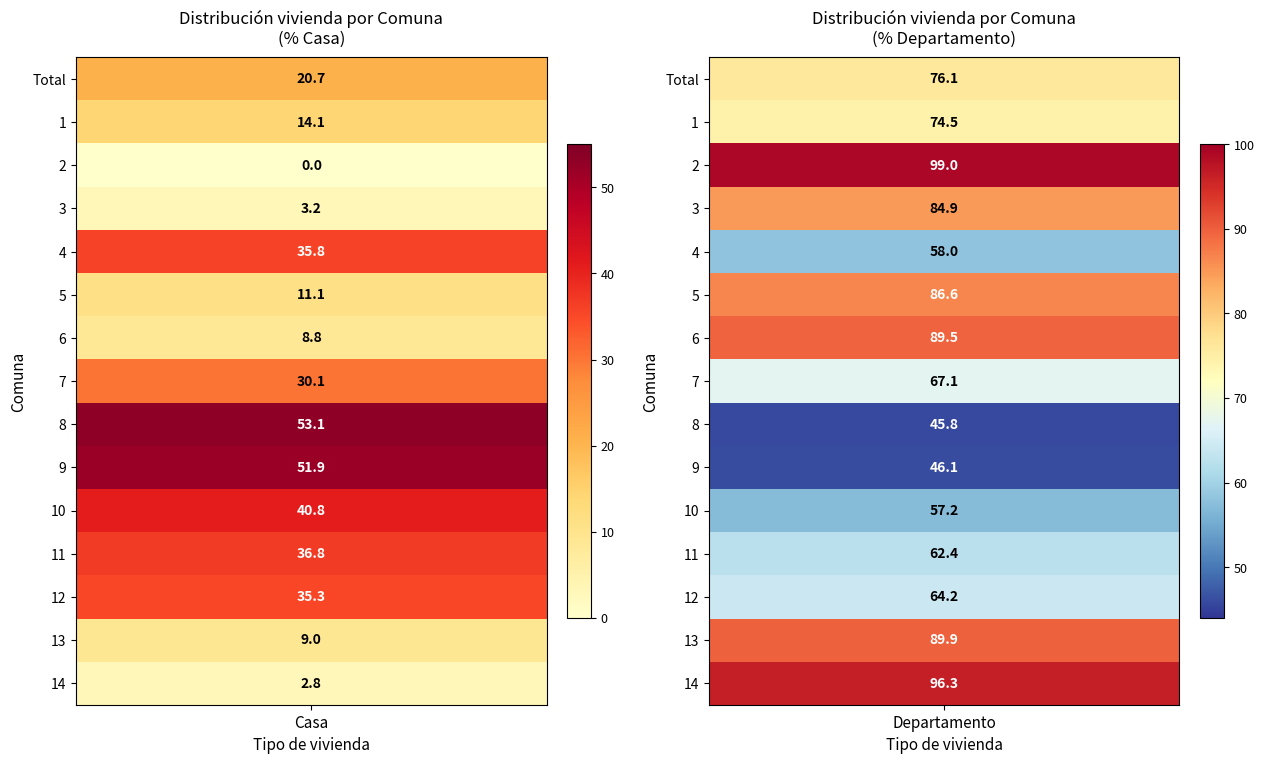

Which category has the highest value in the Departamento series?

2